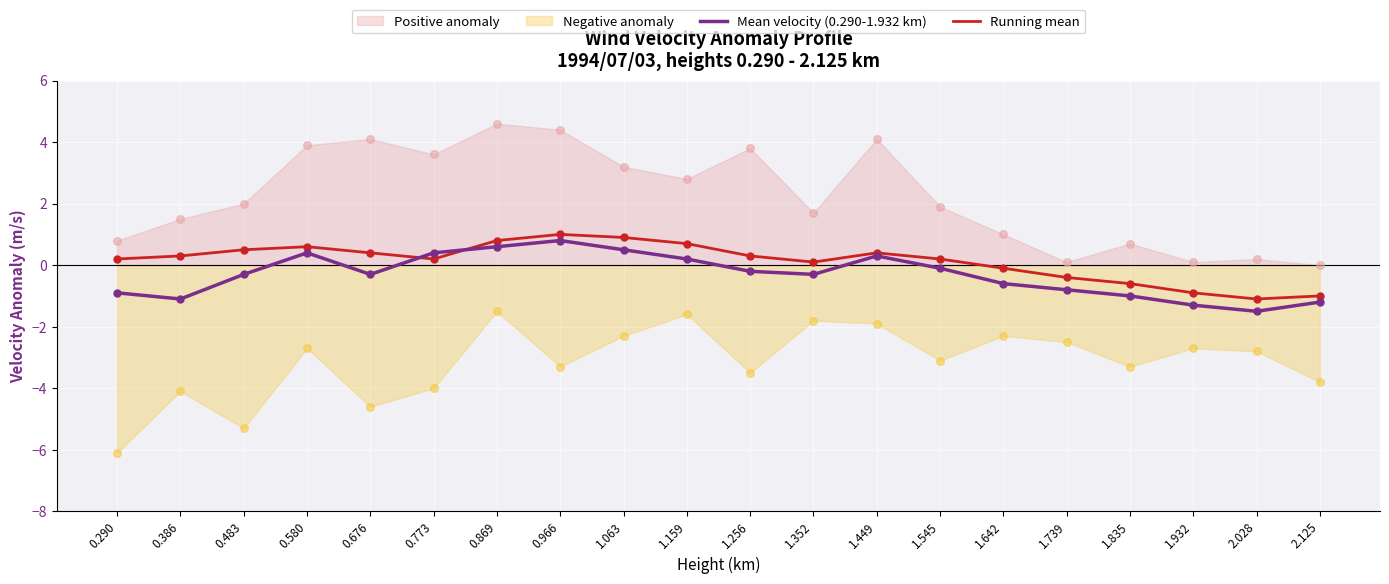

At how many categories does at least one series exceed 0?

14